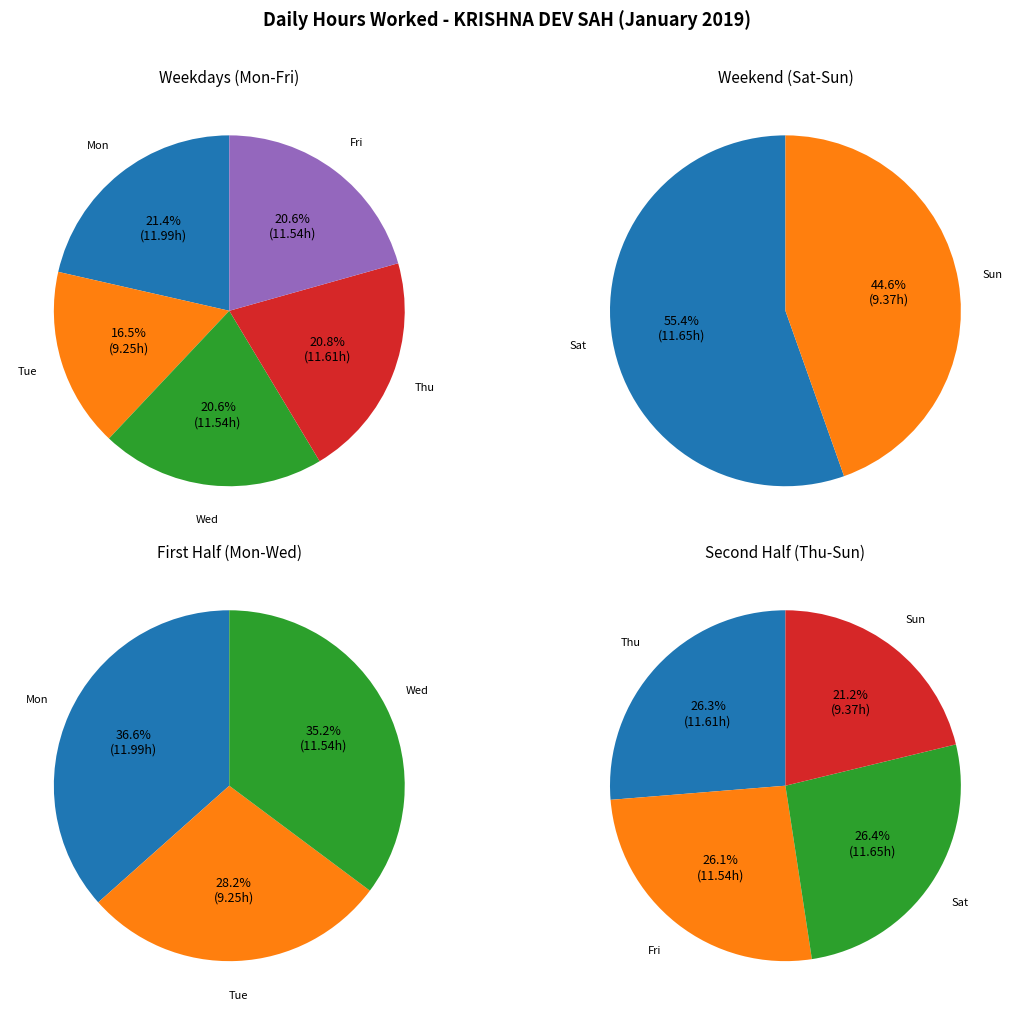

Which slice is the smallest?

Tue